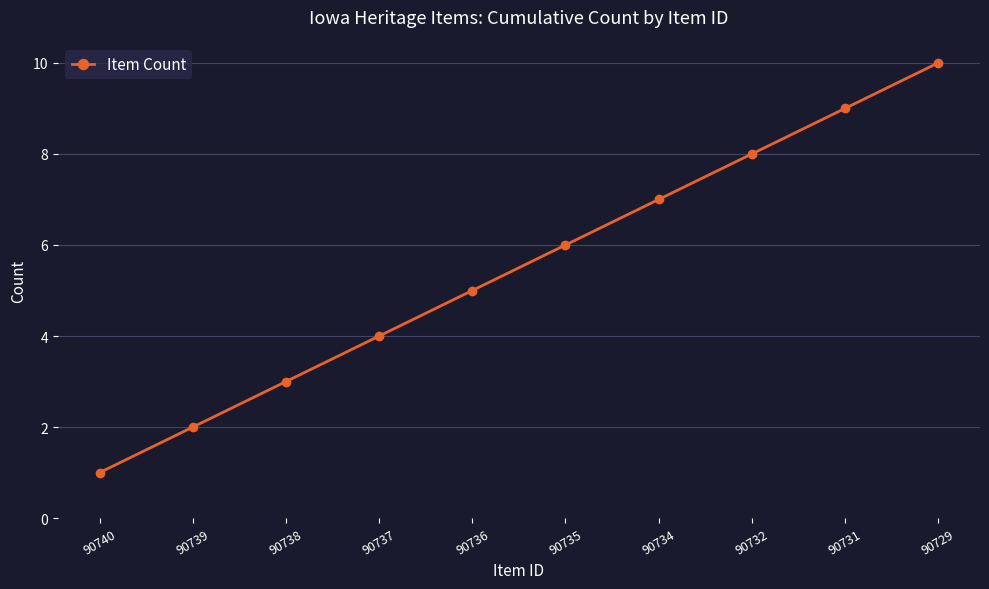

True or false: the data has more than 2 interior local peaks.

False